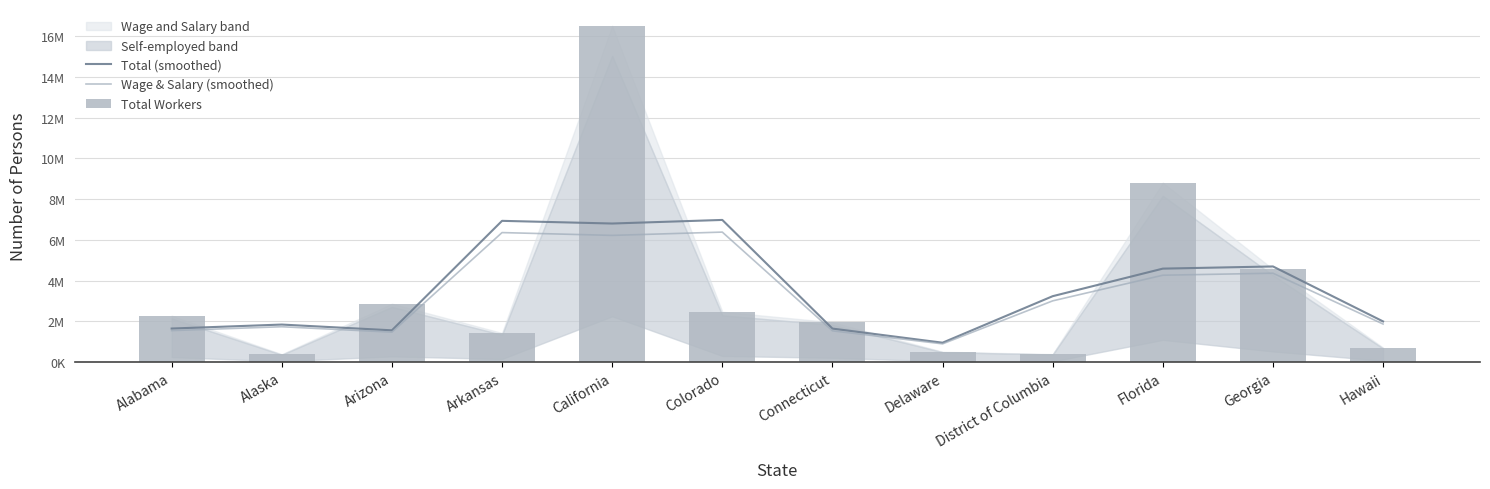

True or false: Total Workers has a value of 16500815 at California.

True